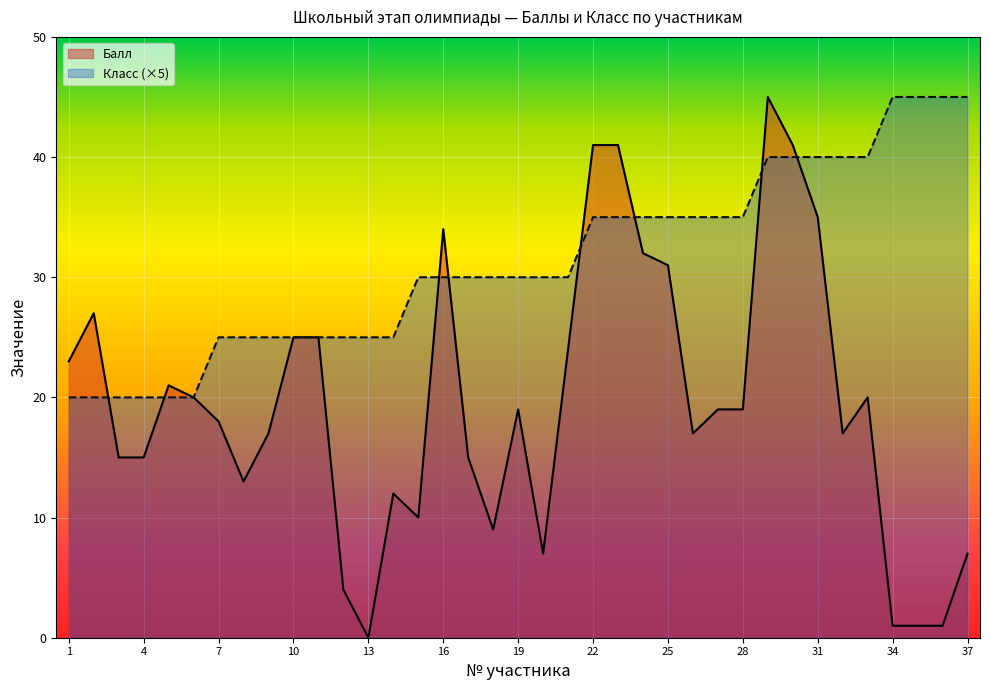

Which label corresponds to the smallest value in the chart?

13